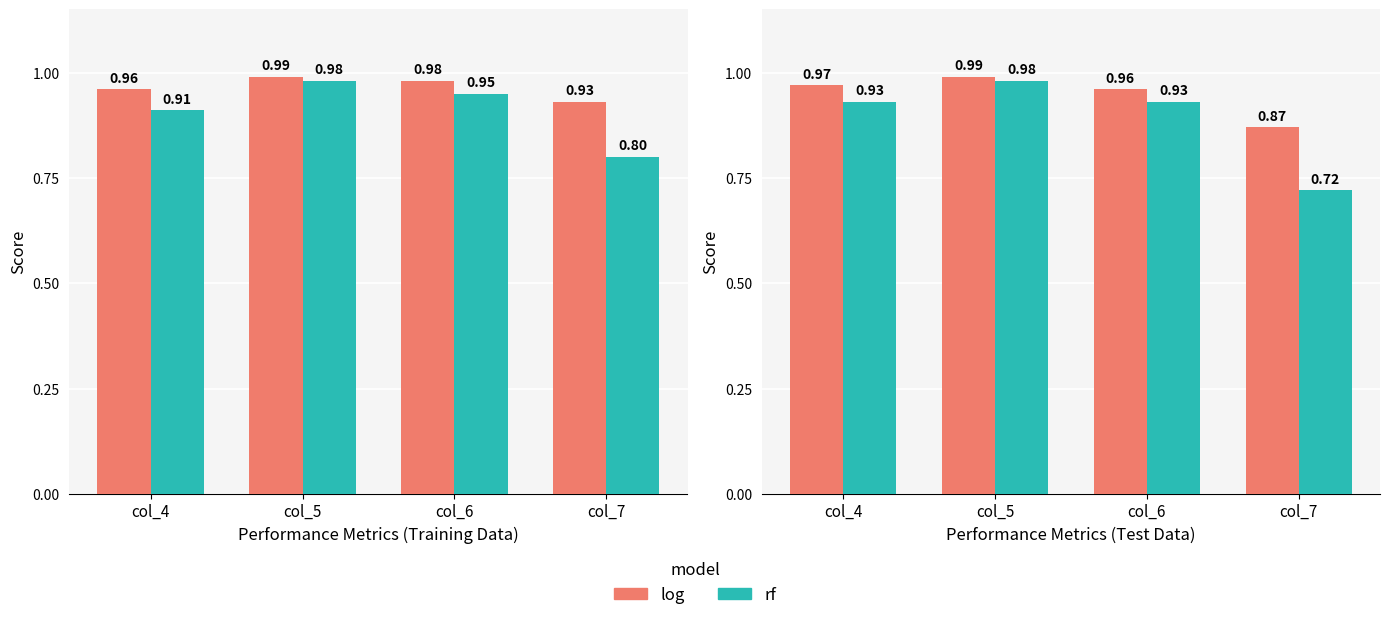

Is it true that rf equals 1.5 at col_5?

False